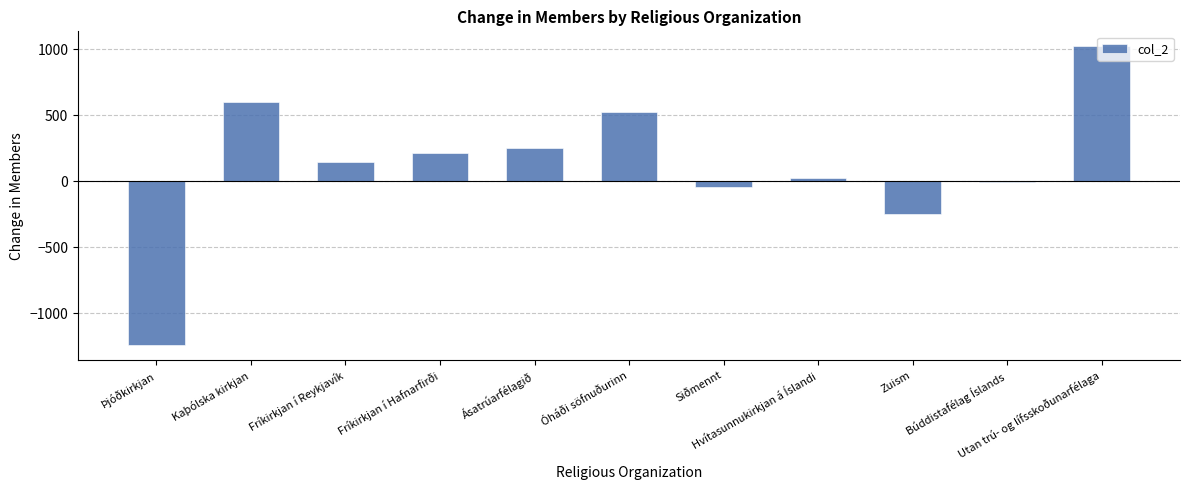

Rank the categories by value from highest to lowest.

Utan trú- og lífsskoðunarfélaga, Kaþólska kirkjan, Óháði söfnuðurinn, Ásatrúarfélagið, Fríkirkjan í Hafnarfirði, Fríkirkjan í Reykjavík, Hvítasunnukirkjan á Íslandi, Búddistafélag Íslands, Siðmennt, Zuism, Þjóðkirkjan